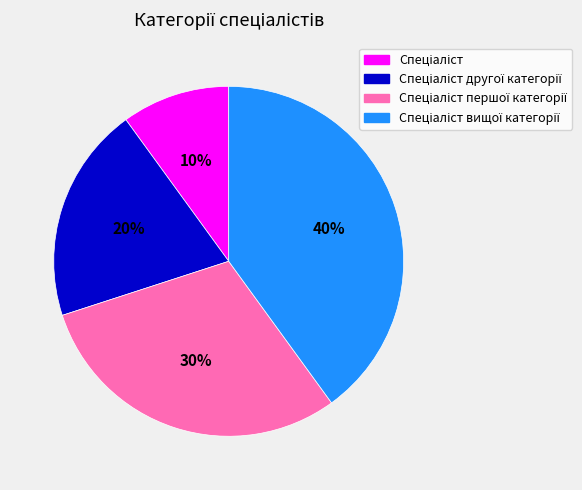

To the nearest percent, what is the difference between the largest and smallest slice percentages?

30%